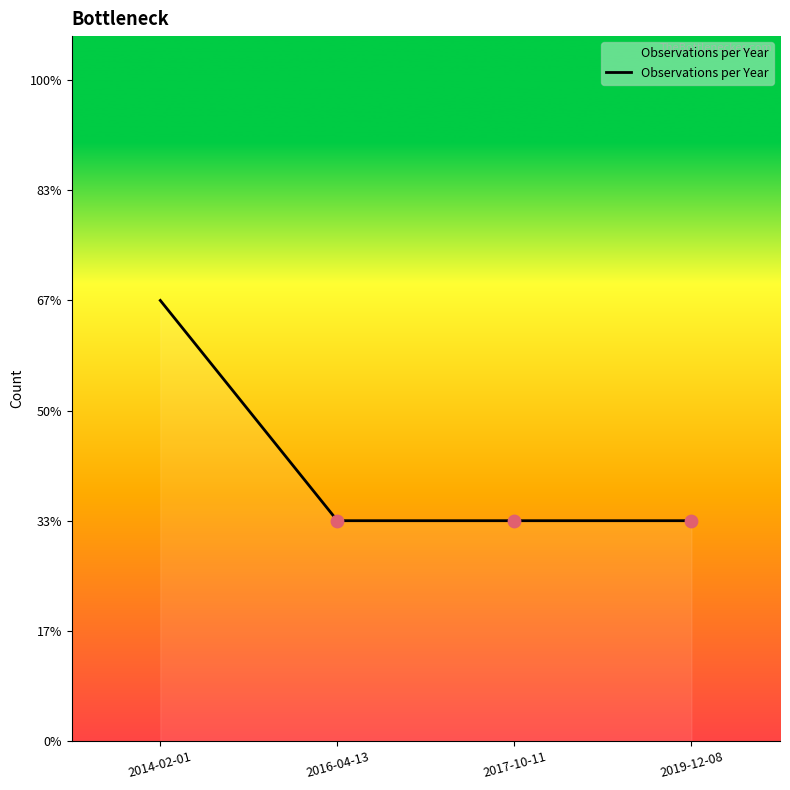

Which has a higher value, 2017-10-11 or 2016-04-13?

2017-10-11